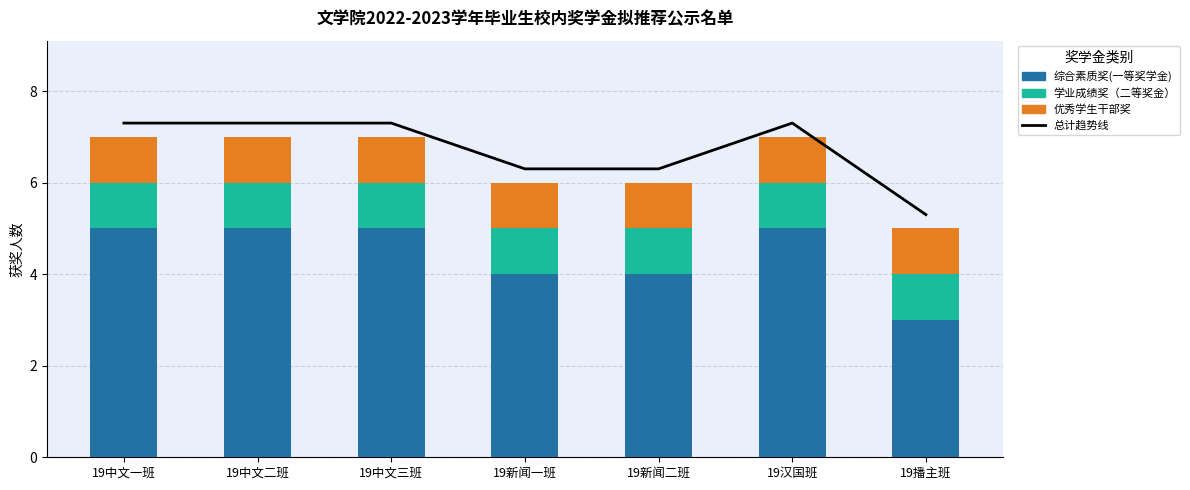

How many groups of bars are there?

7